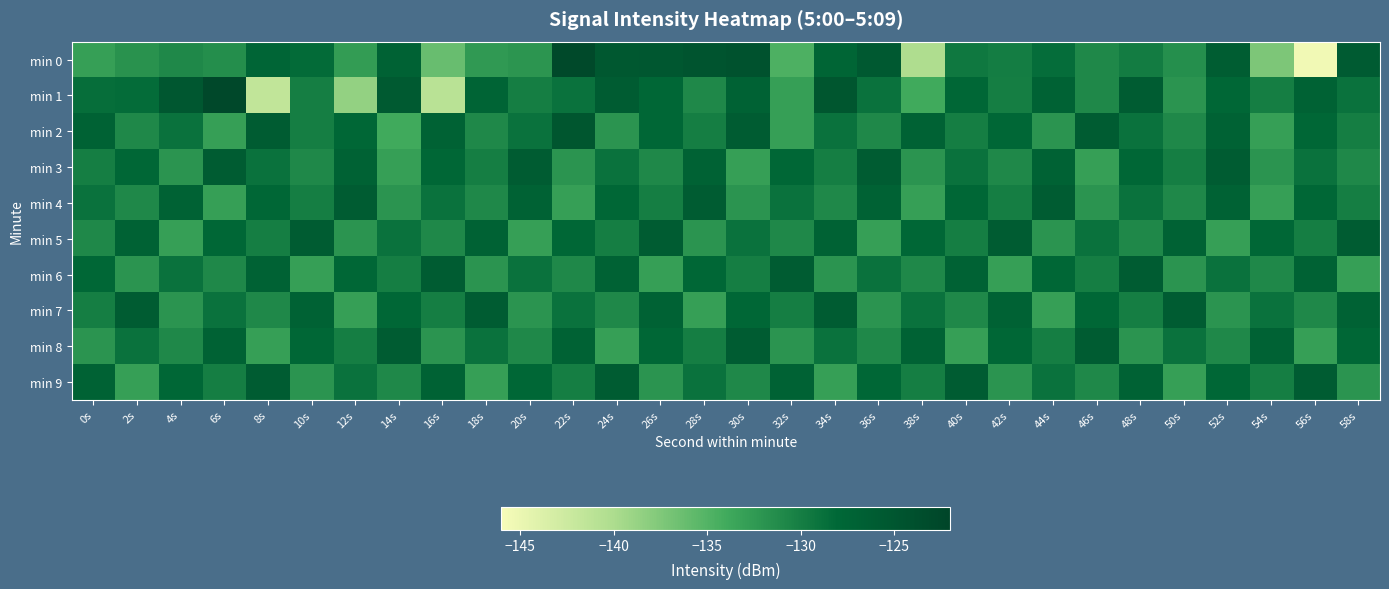

Reading left to right, what are all the values shown in this chart?

min 0: 0s=-133.0	2s=-131.8	4s=-131.0	6s=-131.4	8s=-127.6	10s=-128.4	12s=-132.8	14s=-127.0	16s=-136.2	18s=-132.5	20s=-132.1	22s=-122.8	24s=-125.4	26s=-125.2	28s=-124.6	30s=-124.4	32s=-134.7	34s=-127.6	36s=-125.6	38s=-140.1	40s=-129.5	42s=-130.0	44s=-128.5	46s=-131.0	48s=-129.8	50s=-131.5	52s=-126.3	54s=-137.3	56s=-145.5	58s=-125.9
min 1: 0s=-128.6	2s=-128.5	4s=-125.2	6s=-122.7	8s=-141.7	10s=-130.0	12s=-138.5	14s=-125.8	16s=-141.0	18s=-127.5	20s=-130.0	22s=-129.0	24s=-126.0	26s=-128.0	28s=-131.0	30s=-127.0	32s=-133.0	34s=-125.0	36s=-129.0	38s=-134.0	40s=-128.0	42s=-130.0	44s=-127.0	46s=-131.0	48s=-126.0	50s=-132.0	52s=-128.0	54s=-130.0	56s=-127.0	58s=-129.0
min 2: 0s=-127.0	2s=-131.0	4s=-129.0	6s=-133.0	8s=-126.0	10s=-130.0	12s=-128.0	14s=-134.0	16s=-127.0	18s=-131.0	20s=-129.0	22s=-125.0	24s=-132.0	26s=-128.0	28s=-130.0	30s=-126.0	32s=-133.0	34s=-129.0	36s=-131.0	38s=-127.0	40s=-130.0	42s=-128.0	44s=-132.0	46s=-126.0	48s=-129.0	50s=-131.0	52s=-127.0	54s=-133.0	56s=-128.0	58s=-130.0
min 3: 0s=-130.0	2s=-128.0	4s=-132.0	6s=-126.0	8s=-129.0	10s=-131.0	12s=-127.0	14s=-133.0	16s=-128.0	18s=-130.0	20s=-126.0	22s=-132.0	24s=-129.0	26s=-131.0	28s=-127.0	30s=-133.0	32s=-128.0	34s=-130.0	36s=-126.0	38s=-132.0	40s=-129.0	42s=-131.0	44s=-127.0	46s=-133.0	48s=-128.0	50s=-130.0	52s=-126.0	54s=-132.0	56s=-129.0	58s=-131.0
min 4: 0s=-129.0	2s=-131.0	4s=-127.0	6s=-133.0	8s=-128.0	10s=-130.0	12s=-126.0	14s=-132.0	16s=-129.0	18s=-131.0	20s=-127.0	22s=-133.0	24s=-128.0	26s=-130.0	28s=-126.0	30s=-132.0	32s=-129.0	34s=-131.0	36s=-127.0	38s=-133.0	40s=-128.0	42s=-130.0	44s=-126.0	46s=-132.0	48s=-129.0	50s=-131.0	52s=-127.0	54s=-133.0	56s=-128.0	58s=-130.0
min 5: 0s=-131.0	2s=-127.0	4s=-133.0	6s=-128.0	8s=-130.0	10s=-126.0	12s=-132.0	14s=-129.0	16s=-131.0	18s=-127.0	20s=-133.0	22s=-128.0	24s=-130.0	26s=-126.0	28s=-132.0	30s=-129.0	32s=-131.0	34s=-127.0	36s=-133.0	38s=-128.0	40s=-130.0	42s=-126.0	44s=-132.0	46s=-129.0	48s=-131.0	50s=-127.0	52s=-133.0	54s=-128.0	56s=-130.0	58s=-126.0
min 6: 0s=-128.0	2s=-132.0	4s=-129.0	6s=-131.0	8s=-127.0	10s=-133.0	12s=-128.0	14s=-130.0	16s=-126.0	18s=-132.0	20s=-129.0	22s=-131.0	24s=-127.0	26s=-133.0	28s=-128.0	30s=-130.0	32s=-126.0	34s=-132.0	36s=-129.0	38s=-131.0	40s=-127.0	42s=-133.0	44s=-128.0	46s=-130.0	48s=-126.0	50s=-132.0	52s=-129.0	54s=-131.0	56s=-127.0	58s=-133.0
min 7: 0s=-130.0	2s=-126.0	4s=-132.0	6s=-129.0	8s=-131.0	10s=-127.0	12s=-133.0	14s=-128.0	16s=-130.0	18s=-126.0	20s=-132.0	22s=-129.0	24s=-131.0	26s=-127.0	28s=-133.0	30s=-128.0	32s=-130.0	34s=-126.0	36s=-132.0	38s=-129.0	40s=-131.0	42s=-127.0	44s=-133.0	46s=-128.0	48s=-130.0	50s=-126.0	52s=-132.0	54s=-129.0	56s=-131.0	58s=-127.0
min 8: 0s=-132.0	2s=-129.0	4s=-131.0	6s=-127.0	8s=-133.0	10s=-128.0	12s=-130.0	14s=-126.0	16s=-132.0	18s=-129.0	20s=-131.0	22s=-127.0	24s=-133.0	26s=-128.0	28s=-130.0	30s=-126.0	32s=-132.0	34s=-129.0	36s=-131.0	38s=-127.0	40s=-133.0	42s=-128.0	44s=-130.0	46s=-126.0	48s=-132.0	50s=-129.0	52s=-131.0	54s=-127.0	56s=-133.0	58s=-128.0
min 9: 0s=-127.0	2s=-133.0	4s=-128.0	6s=-130.0	8s=-126.0	10s=-132.0	12s=-129.0	14s=-131.0	16s=-127.0	18s=-133.0	20s=-128.0	22s=-130.0	24s=-126.0	26s=-132.0	28s=-129.0	30s=-131.0	32s=-127.0	34s=-133.0	36s=-128.0	38s=-130.0	40s=-126.0	42s=-132.0	44s=-129.0	46s=-131.0	48s=-127.0	50s=-133.0	52s=-128.0	54s=-130.0	56s=-126.0	58s=-132.0